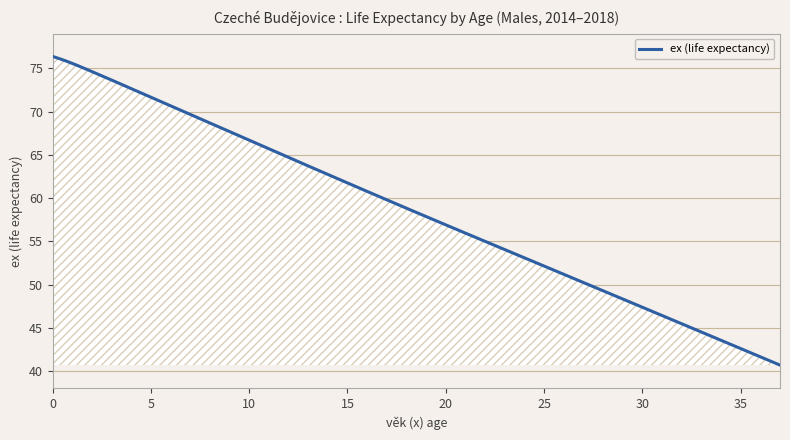

What is the greatest value displayed?

76.4